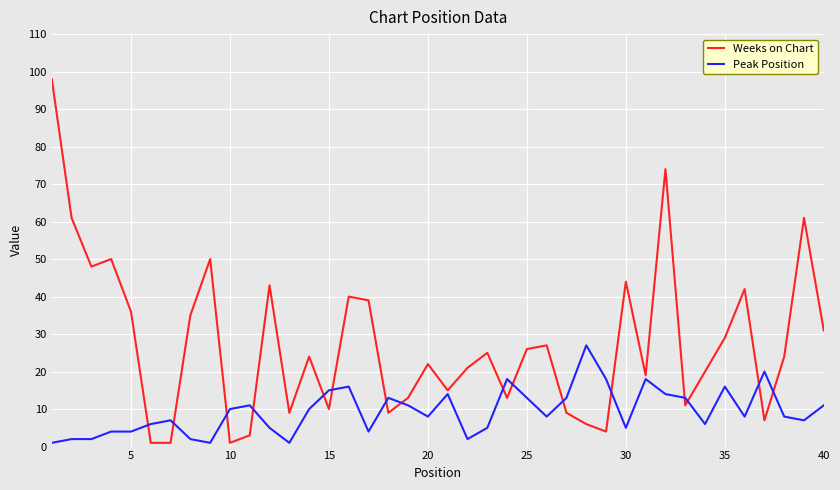

Reading left to right, transcribe all the data shown in this chart.

Weeks on Chart: 98	61	48	50	36	1	1	35	50	1	3	43	9	24	10	40	39	9	13	22	15	21	25	13	26	27	9	6	4	44	19	74	11	20	29	42	7	24	61	31
Peak Position: 1	2	2	4	4	6	7	2	1	10	11	5	1	10	15	16	4	13	11	8	14	2	5	18	13	8	13	27	18	5	18	14	13	6	16	8	20	8	7	11